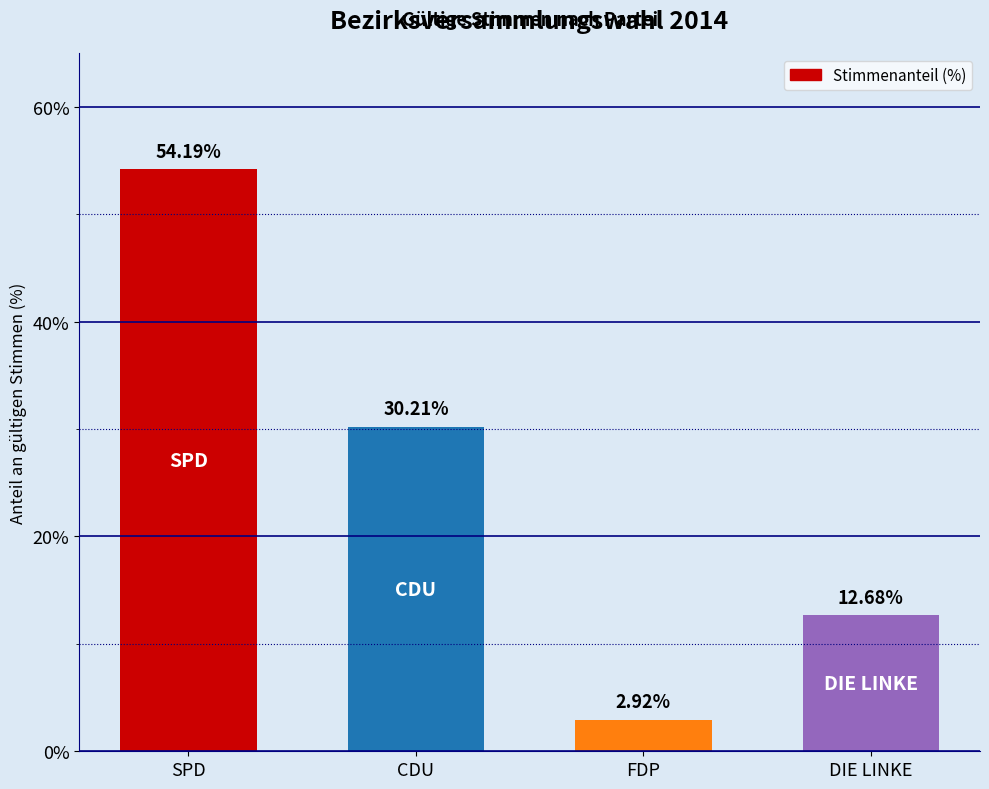

What is the maximum value shown in the chart?

54.2